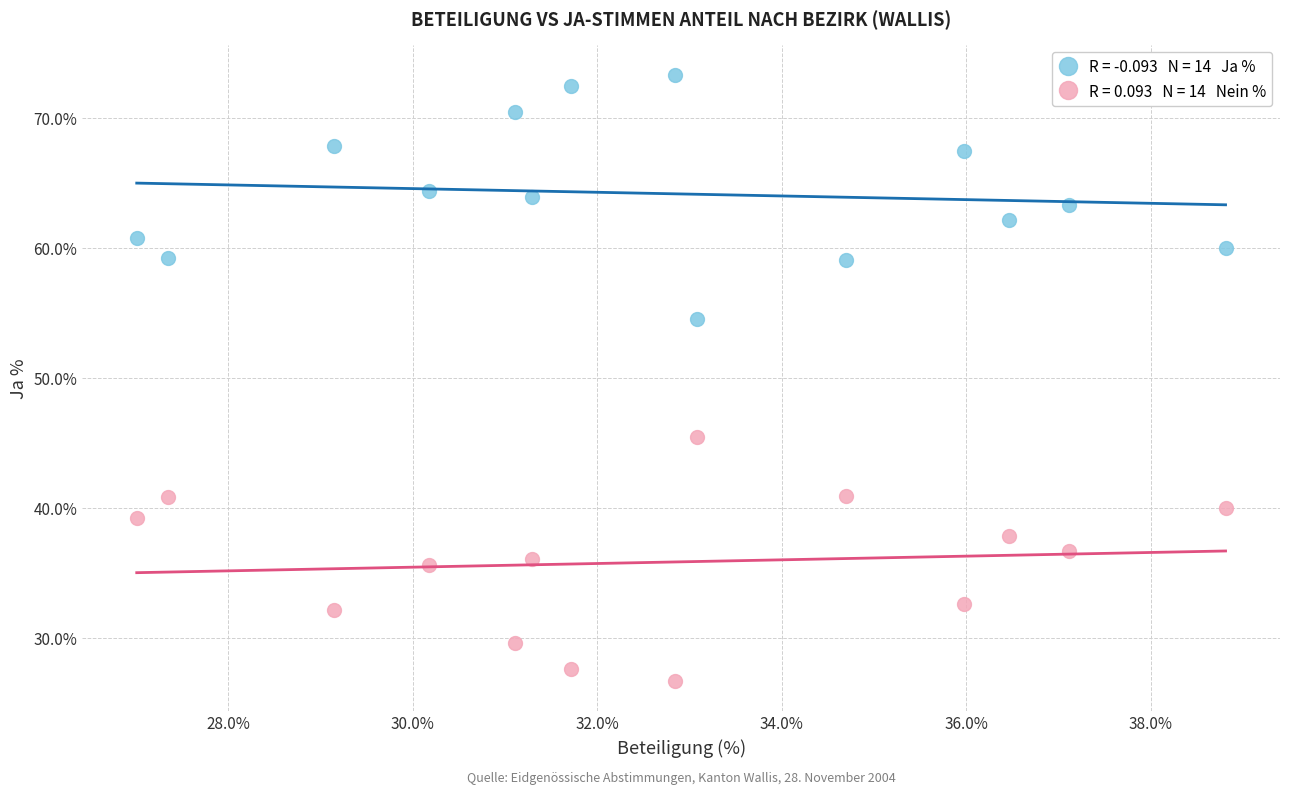

Across all data points, what is the range of Y values (max minus min)?

46.7